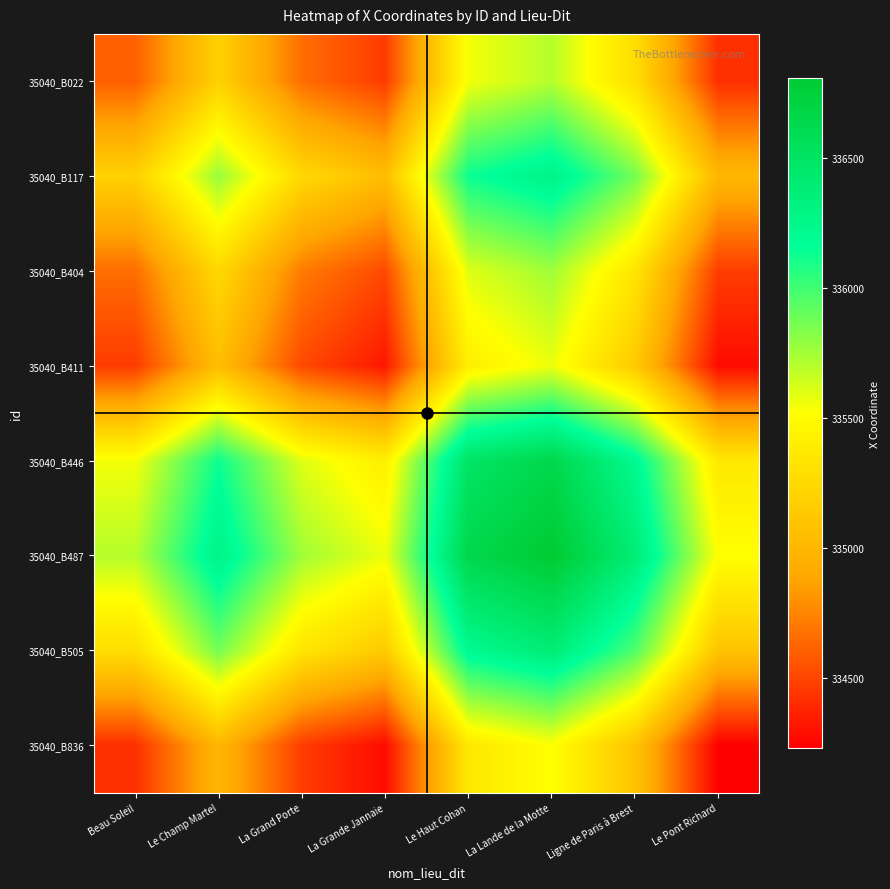

Between La Grande Jannaie and Beau Soleil, which is larger?

Beau Soleil